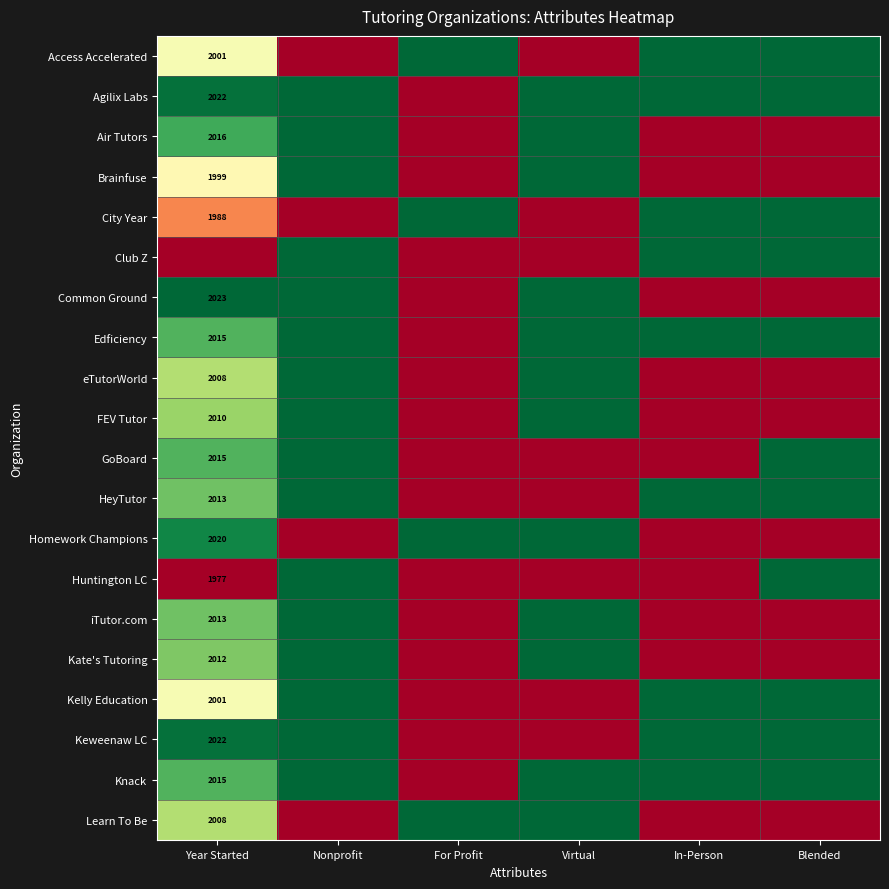

Which has a higher value, Nonprofit or In-Person?

In-Person